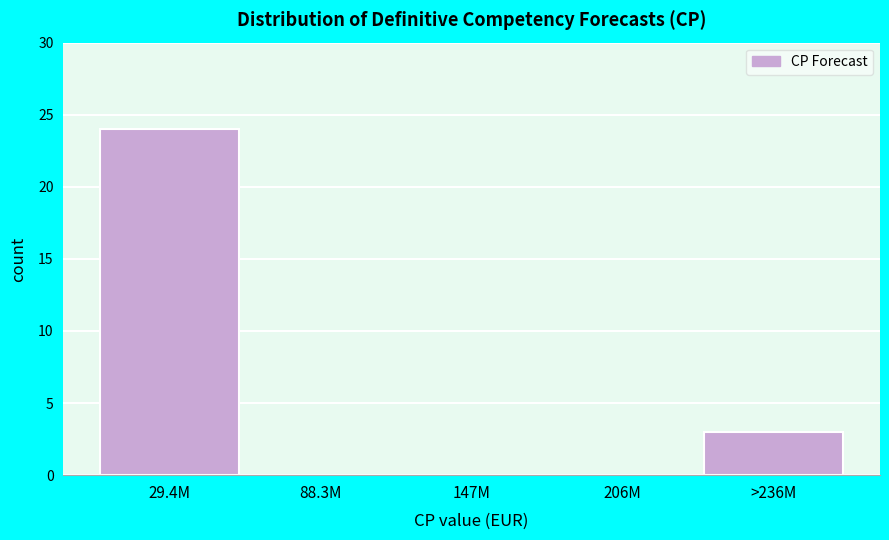

Reading right to left, list all the values displayed in this chart.

>236M=3	206M=0	147M=0	88.3M=0	29.4M=24